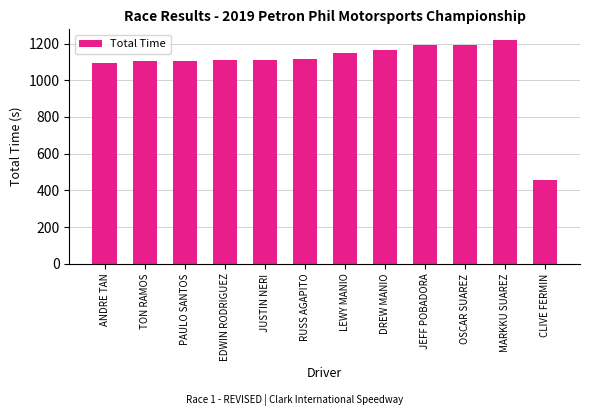

Which category has the lowest value across all series?

CLIVE FERMIN